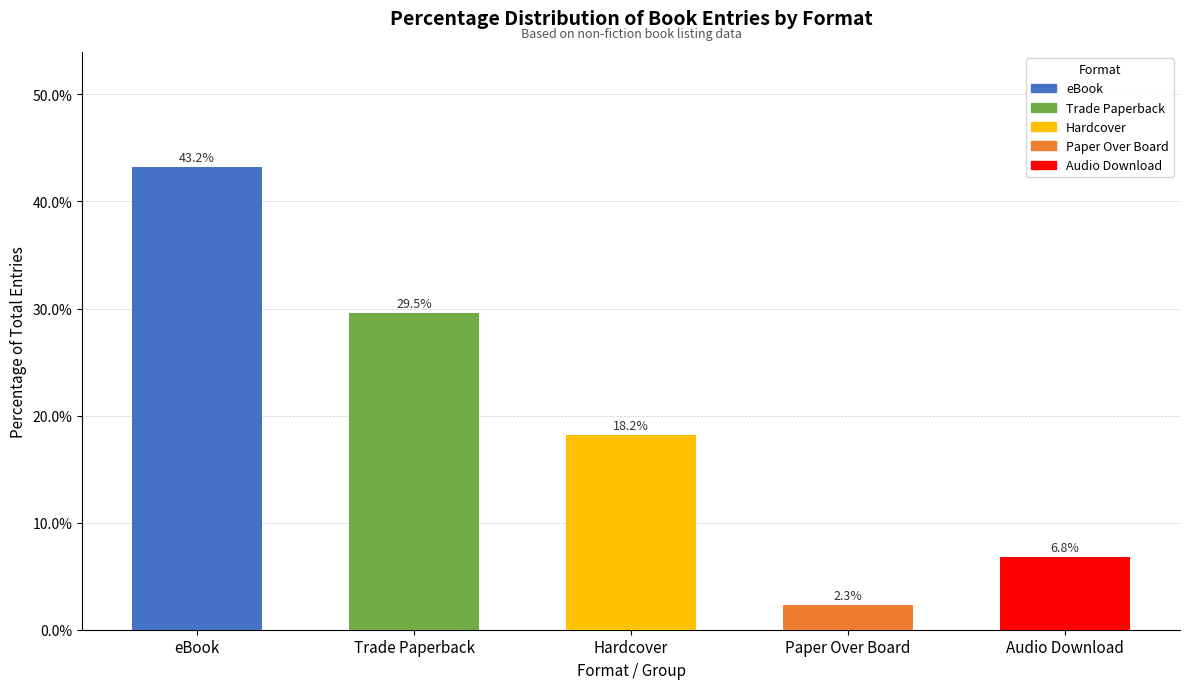

List the labels in order of value, largest first.

eBook, Trade Paperback, Hardcover, Audio Download, Paper Over Board